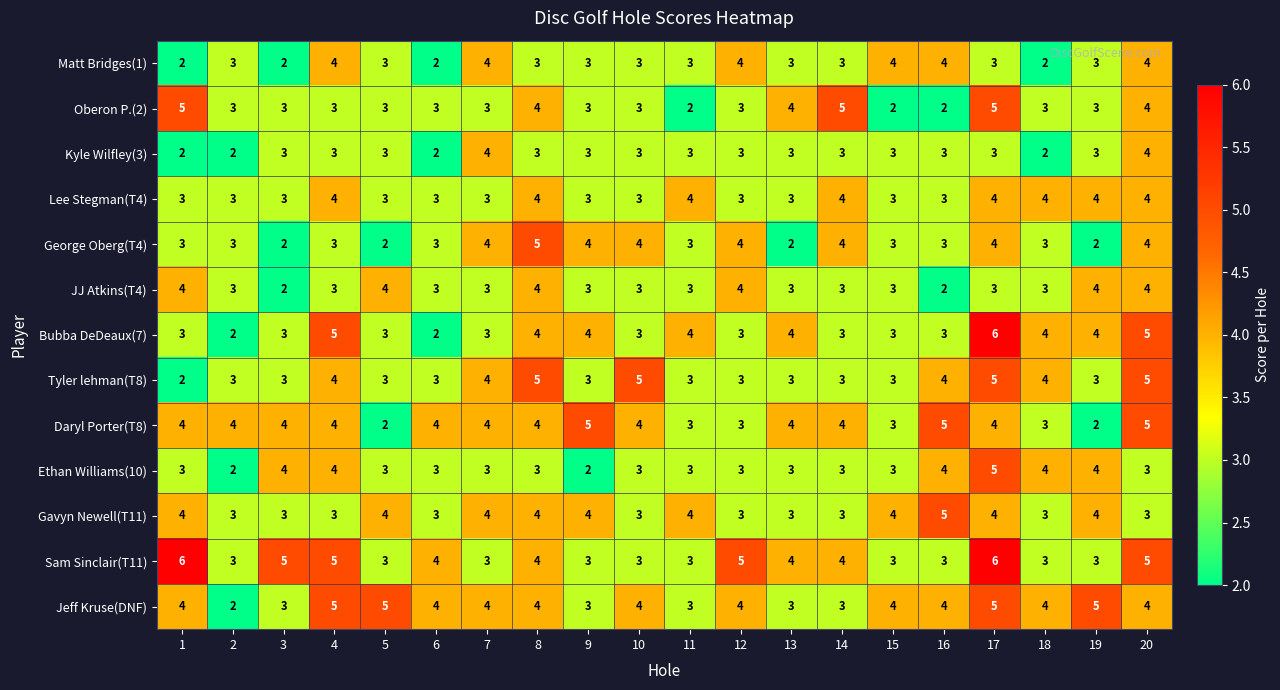

Is the value of Tyler lehman(T8) at 12 greater than the value of Matt Bridges(1) at 16?

No